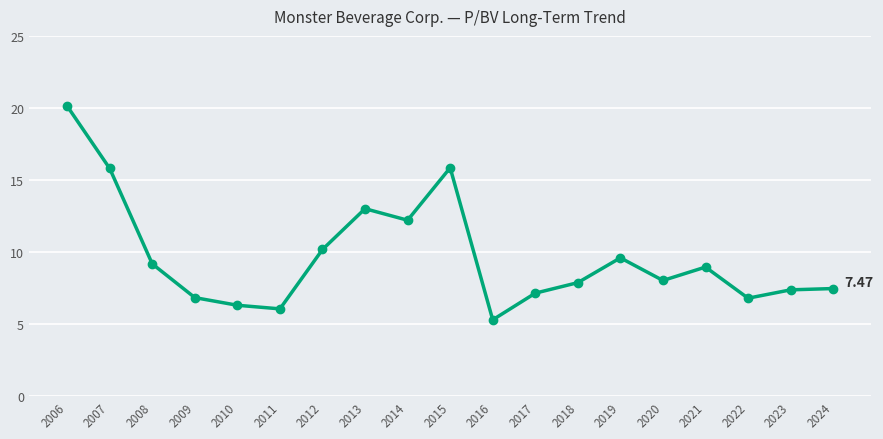

What value does the data have at 2023?

7.4